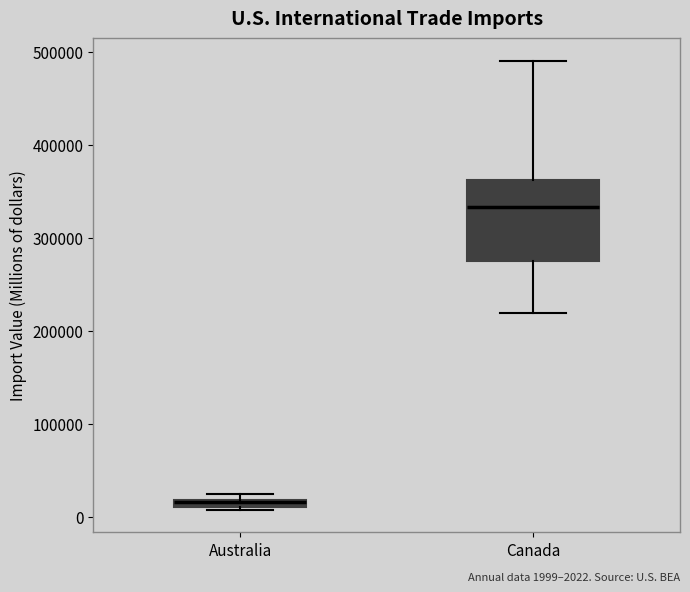

Comparing the boxes themselves (not the whiskers), which one is the tallest?

Canada